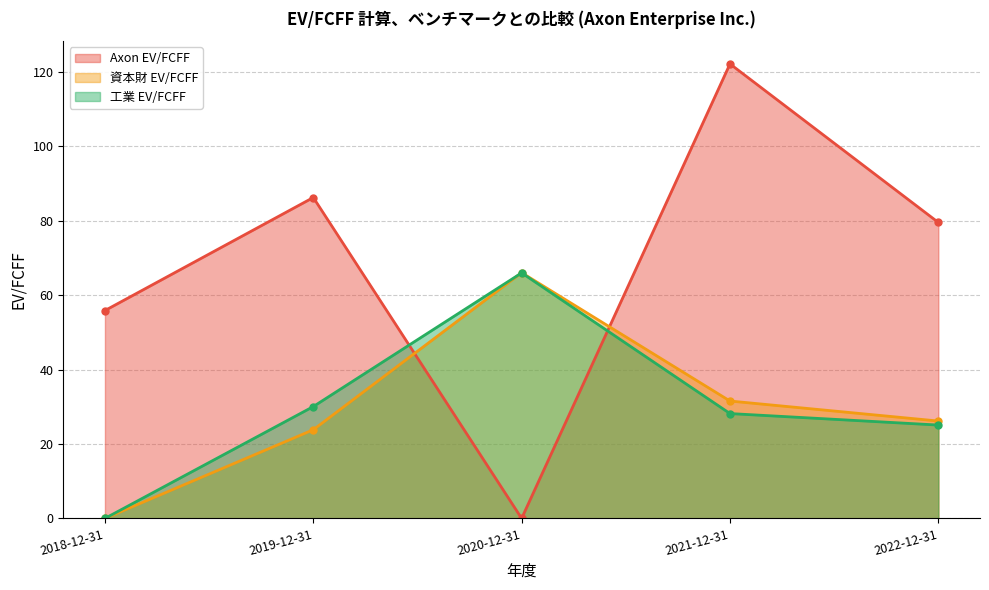

In Axon EV/FCFF, how many points are higher than both neighbors (excluding endpoints)?

2